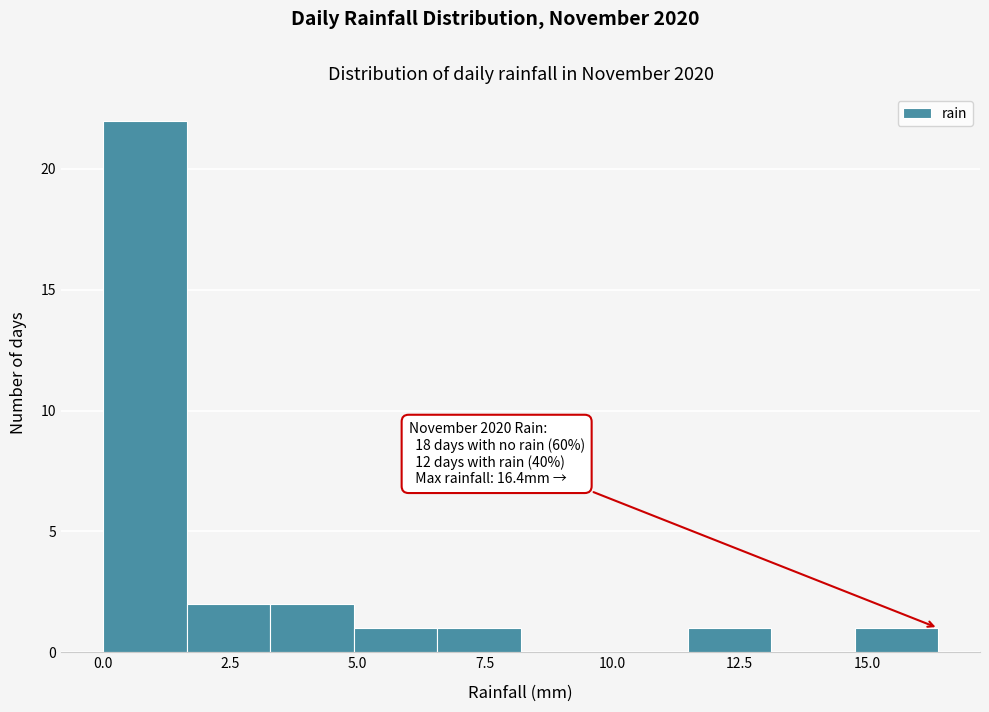

Read against the x-axis, roughly where is the centre of the tallest bar?

1.0